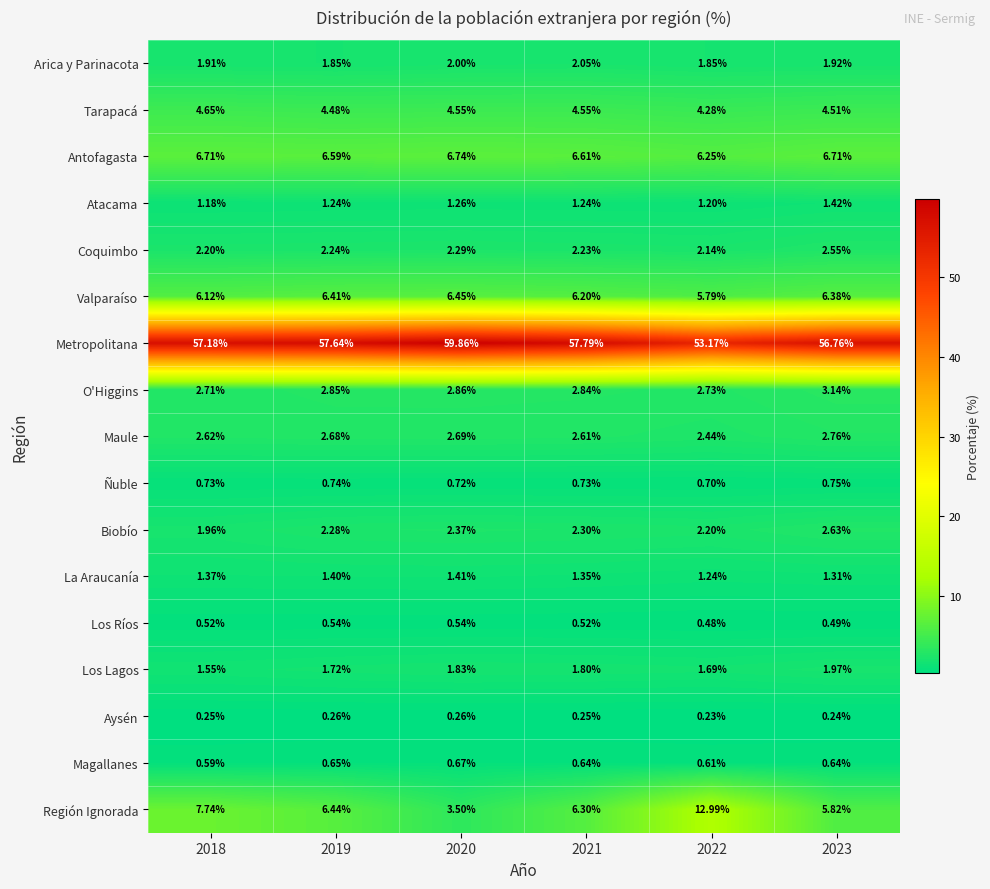

Between 2018 and 2019, which series saw the biggest shift?

Región Ignorada